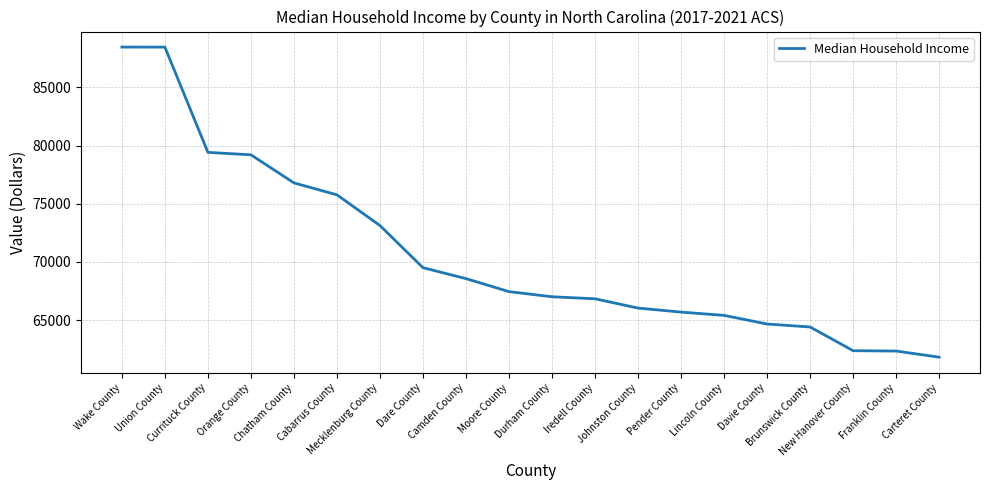

The value at Dare County is 19035. True or false?

False